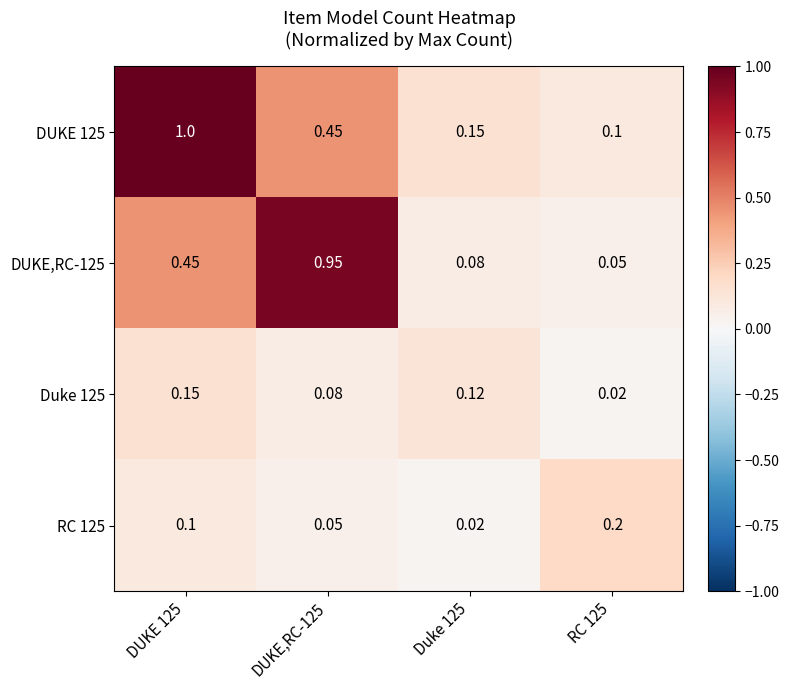

Is the value of DUKE,RC-125 at Duke 125 greater than the value of DUKE 125 at RC 125?

No